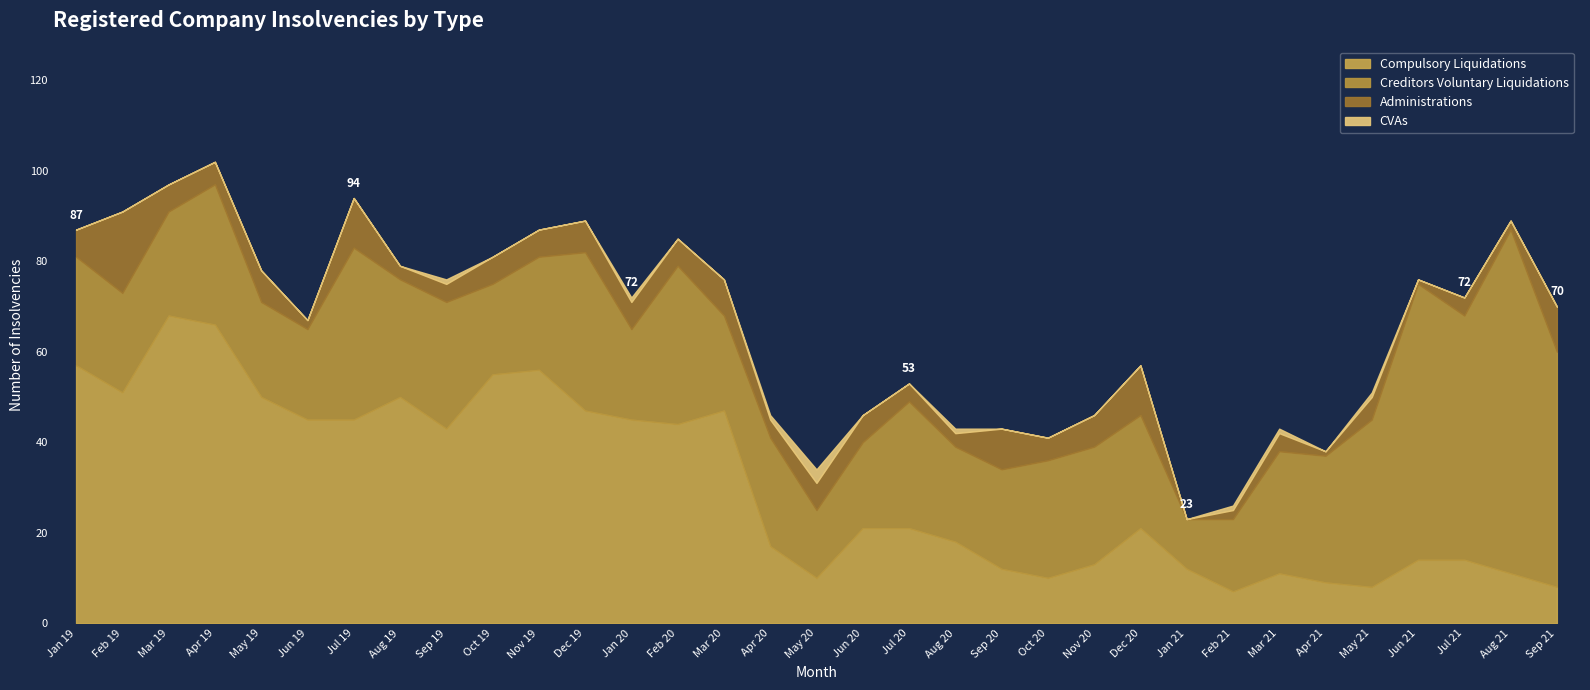

Does the chart have visible grid lines?

No